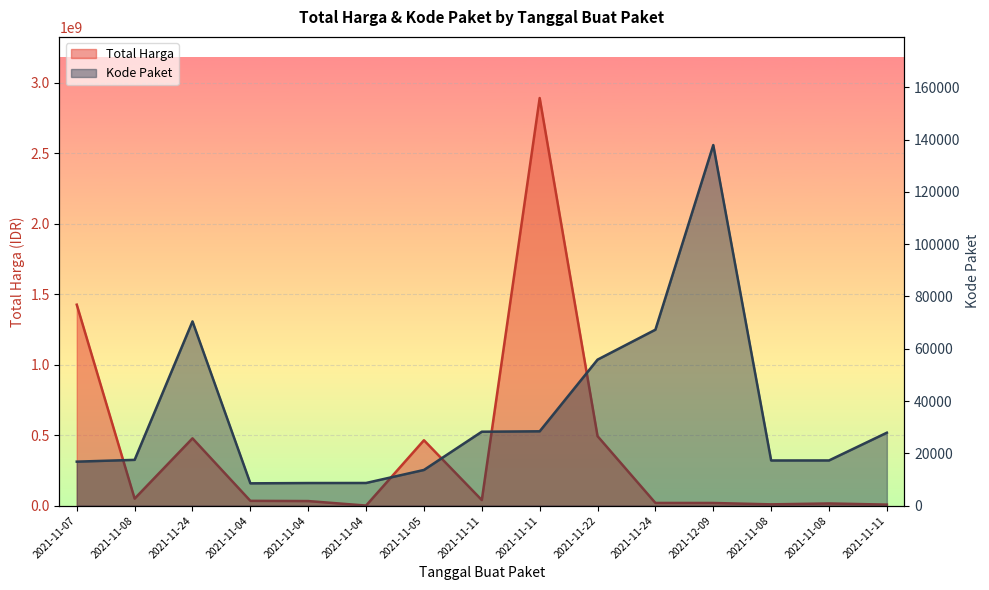

What are all the series names shown in the legend?

Total Harga, Kode Paket